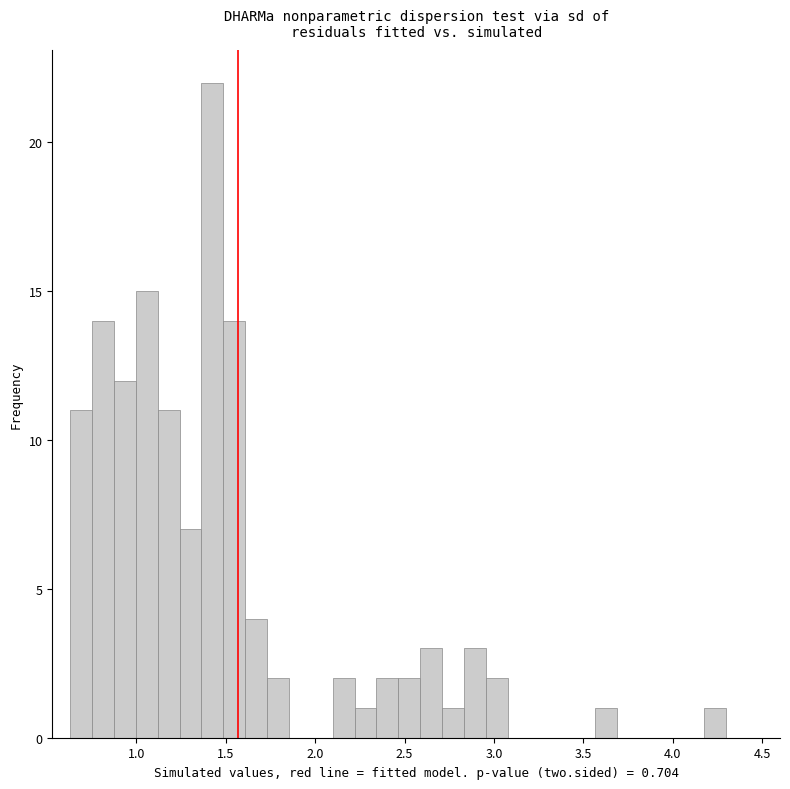

Around what value on the x-axis is the tallest bar? Give the approximate position of its centre, as read against the axis.

1.45